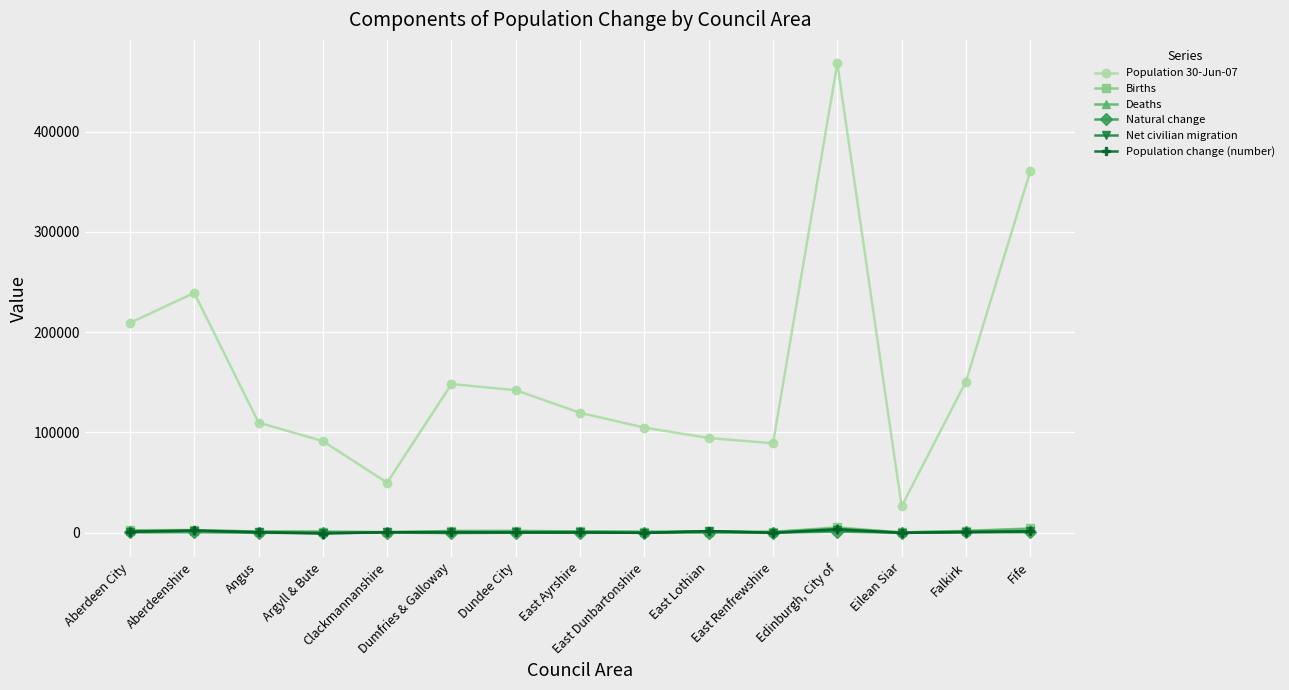

True or false: Net civilian migration has more than 2 interior local peaks.

True